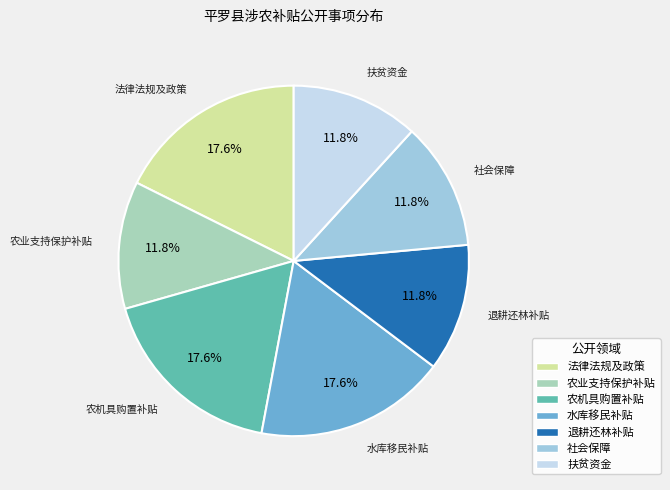

What is the ratio of the value at 社会保障 to the value at 农业支持保护补贴?

1.0